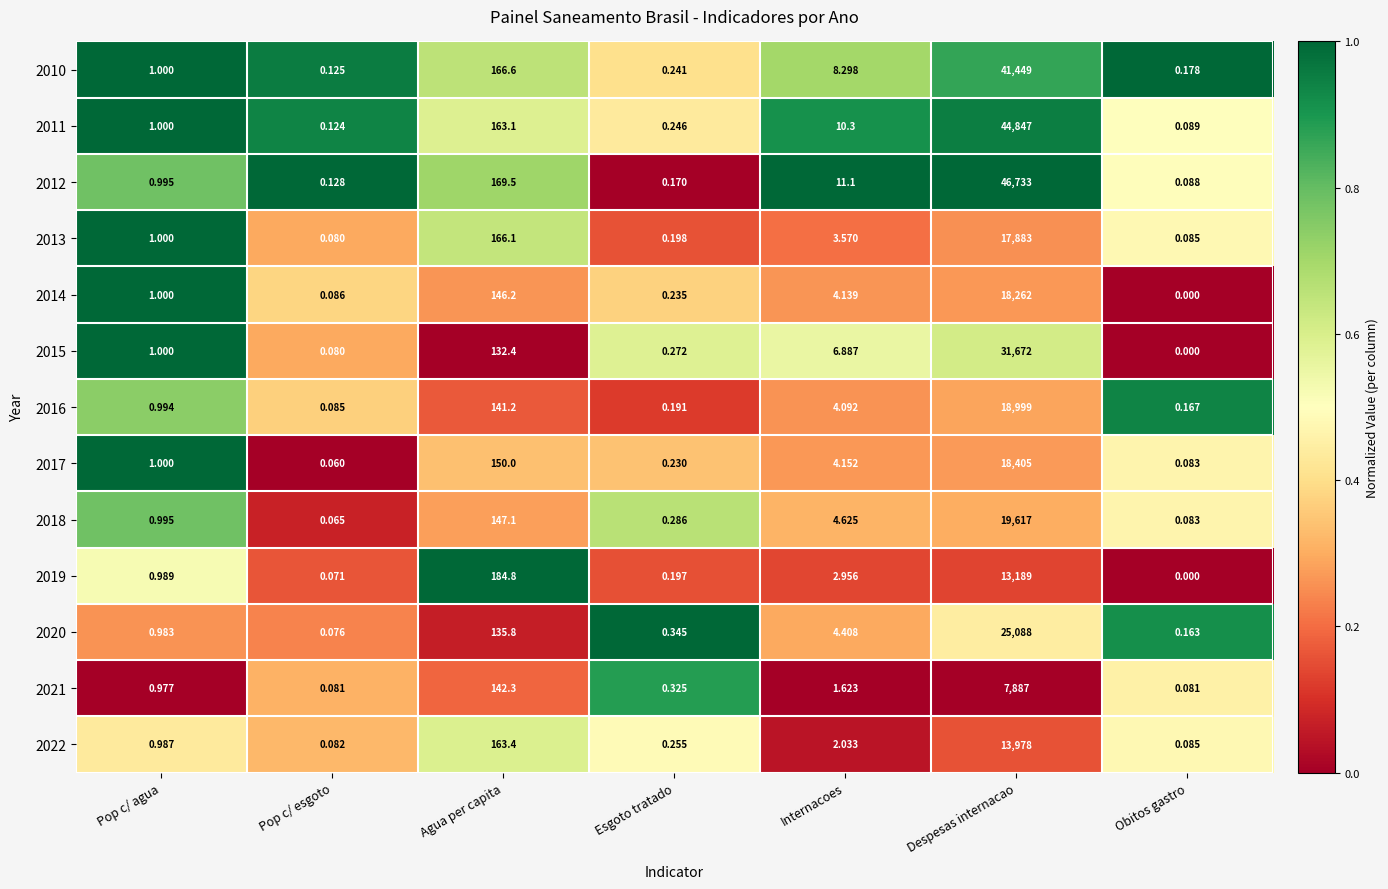

Rank the categories by 2019 value from highest to lowest.

Despesas internacao, Agua per capita, Internacoes, Pop c/ agua, Esgoto tratado, Pop c/ esgoto, Obitos gastro